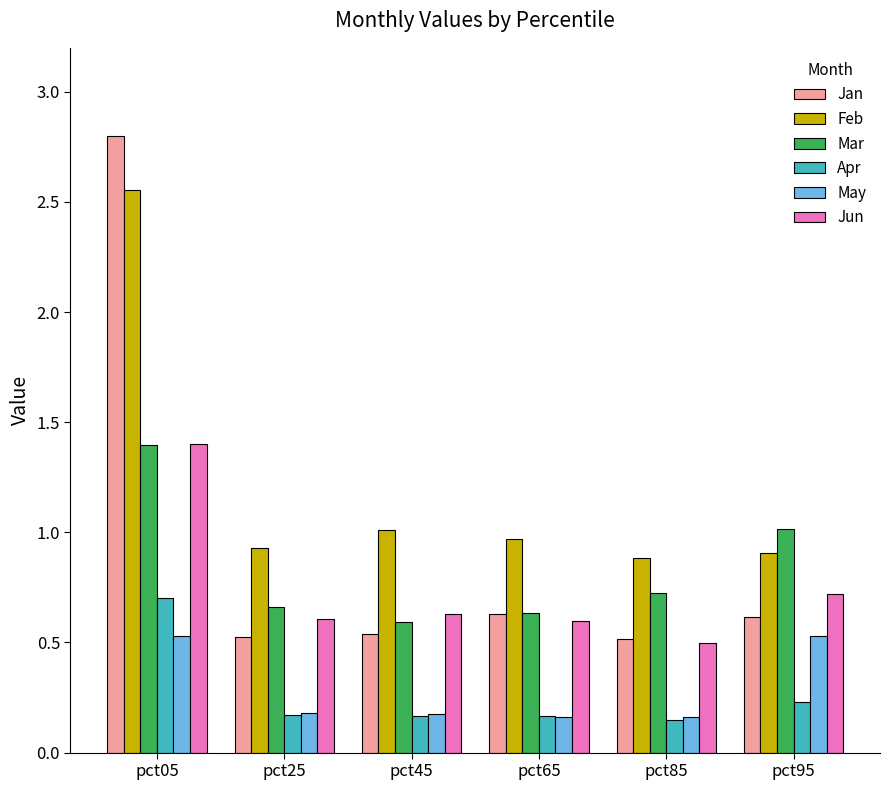

What is the maximum value for Jan?

2.8